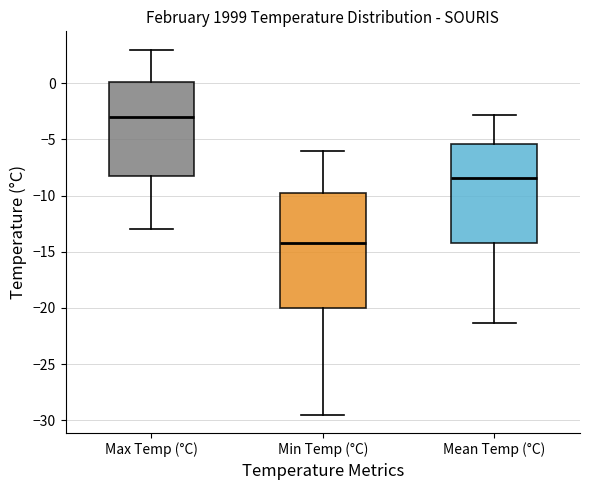

Comparing the boxes themselves (not the whiskers), which one is the tallest?

Min Temp (°C)